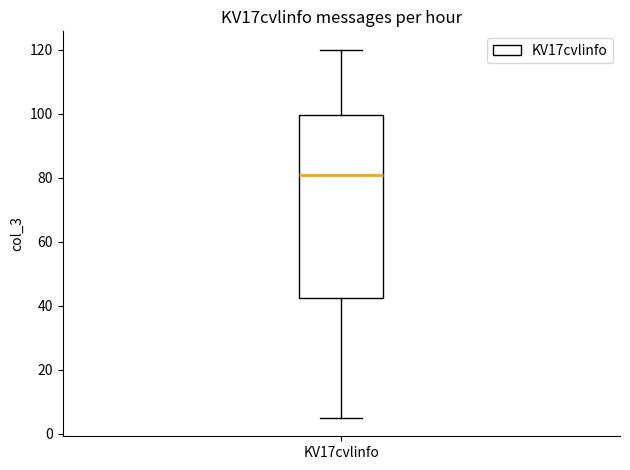

Read this box plot against the y-axis: the position of the median line, the range covered by the box, and the ends of both whiskers. The values are not printed on the chart, so give them approximately, as read against the axis.

median 82, box 42 to 100, whiskers 6 to 120